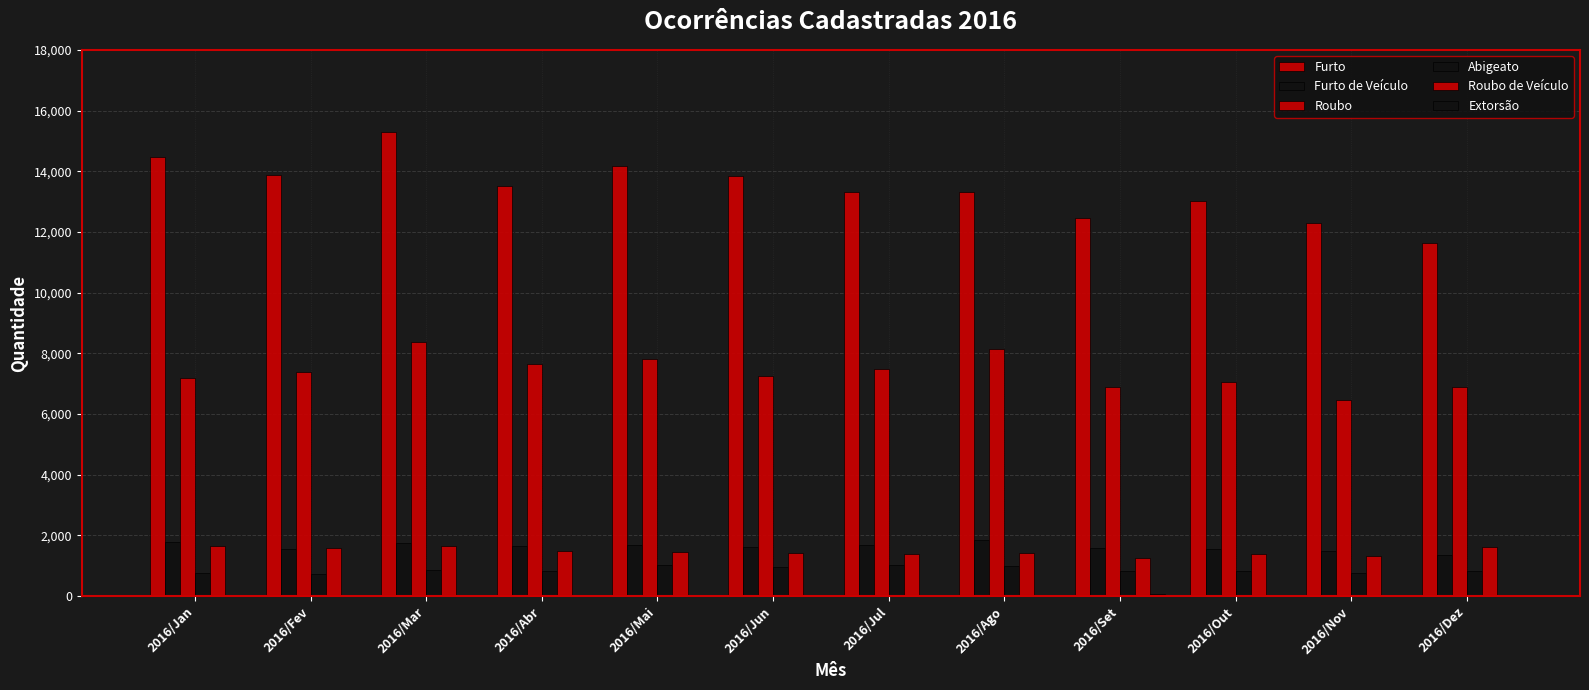

At which label does Roubo de Veículo reach its peak?

2016/Jan